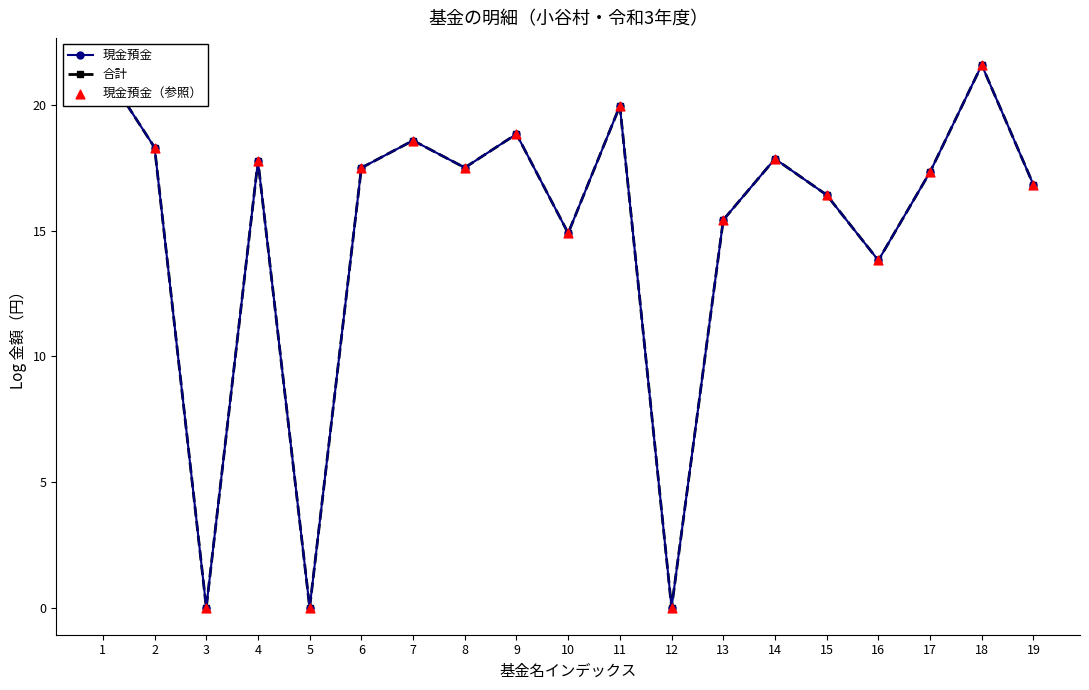

At how many categories does at least one series exceed 11?

16